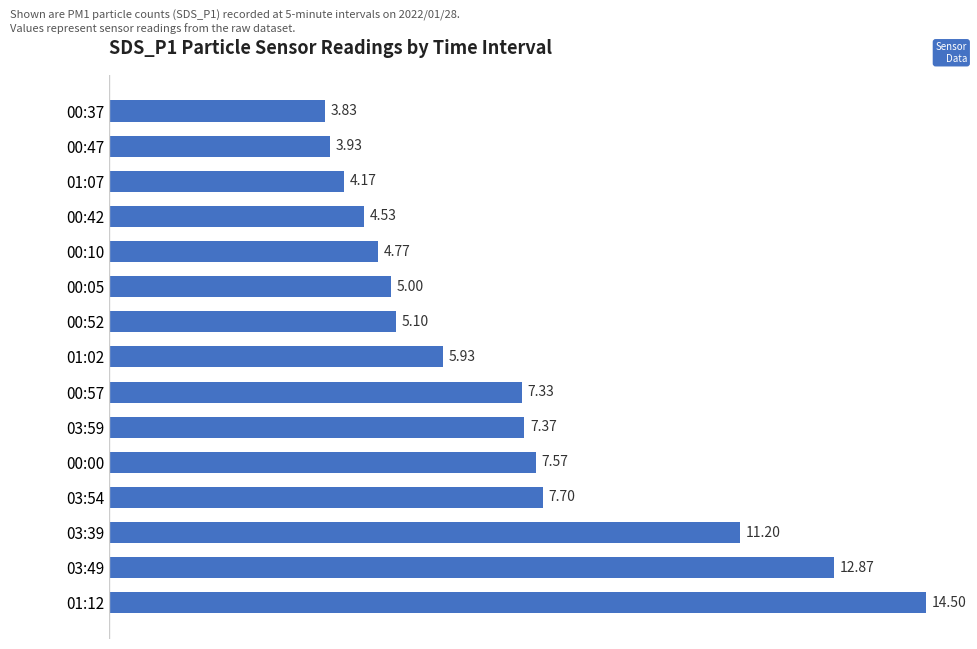

What is the average value?

7.1